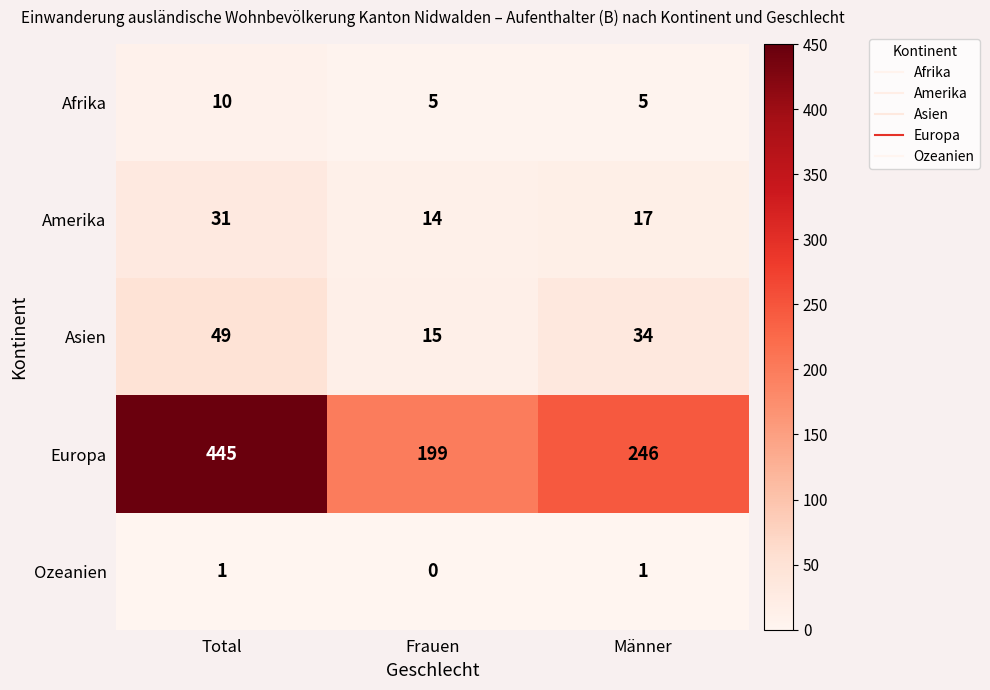

Is it true that Asien equals 15 at Frauen?

True